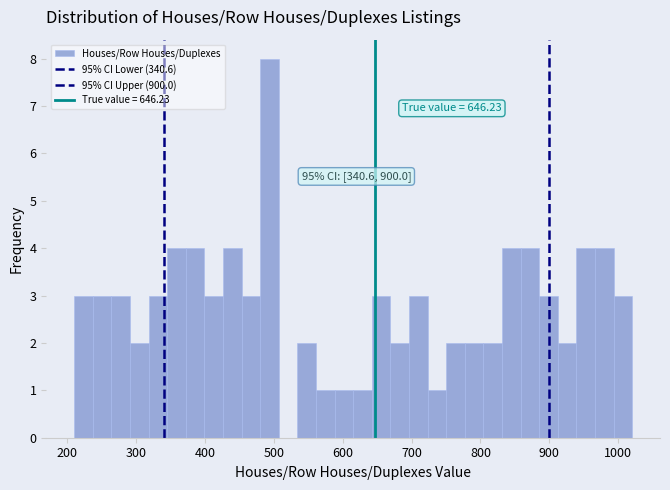

Around what value on the x-axis is the tallest bar? Give the approximate position of its centre, as read against the axis.

490